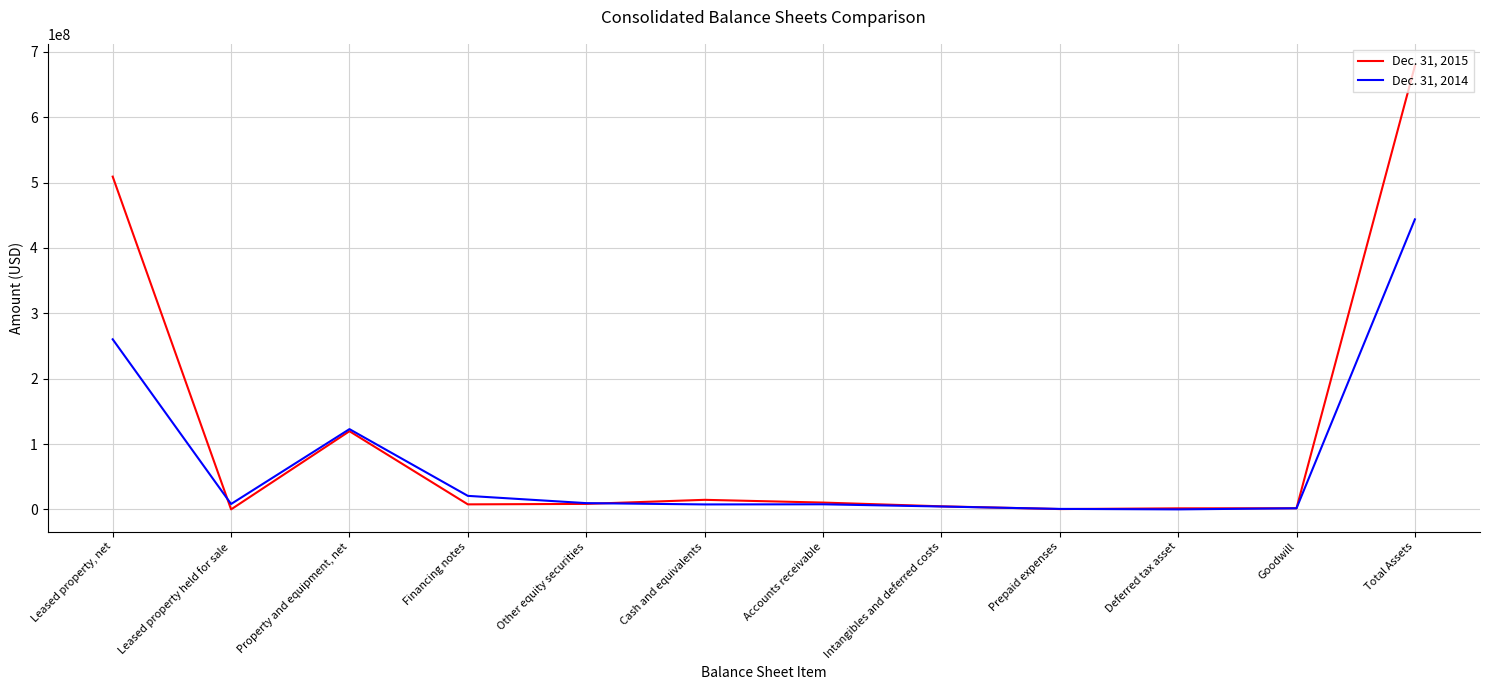

Between which two adjacent categories do Dec. 31, 2015 and Dec. 31, 2014 first intersect?

Leased property, net and Leased property held for sale